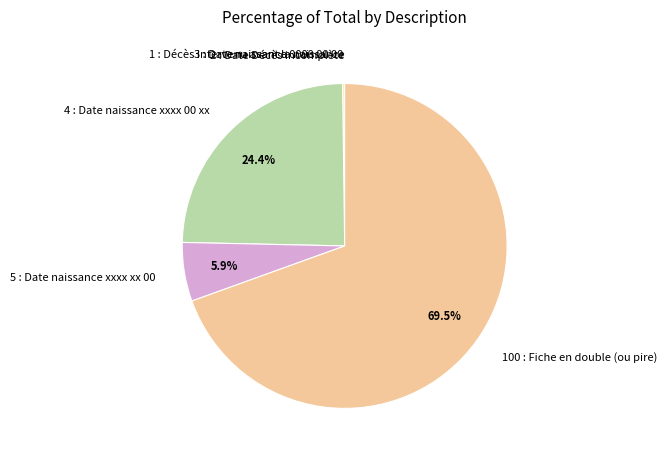

Does any single category account for the majority?

Yes